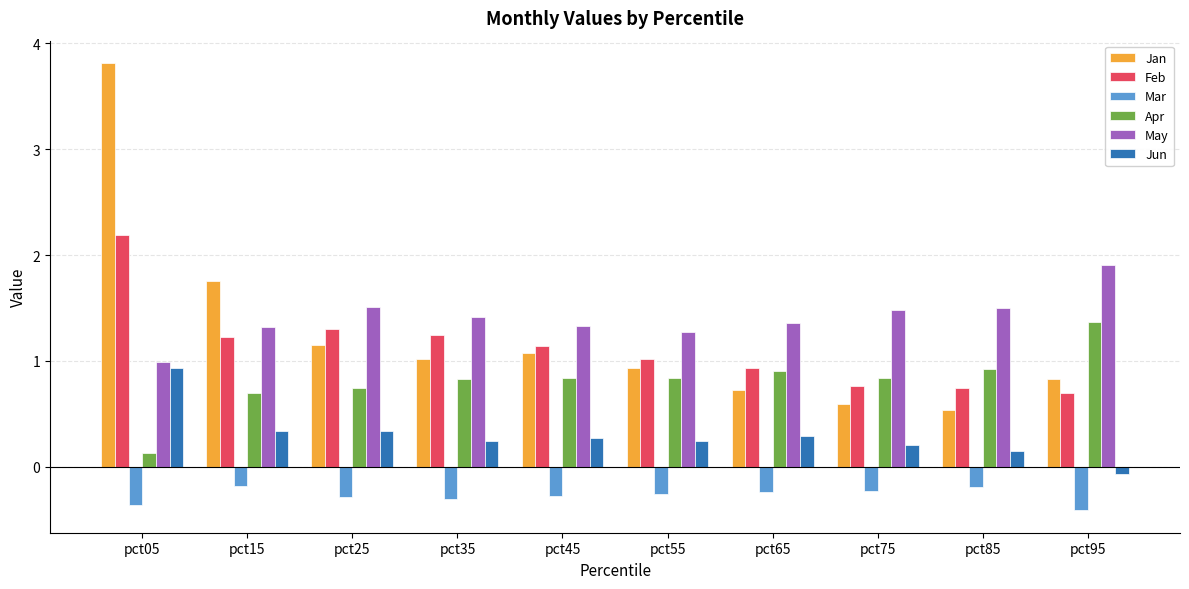

The value of Mar at pct75 is -0.2. True or false?

True